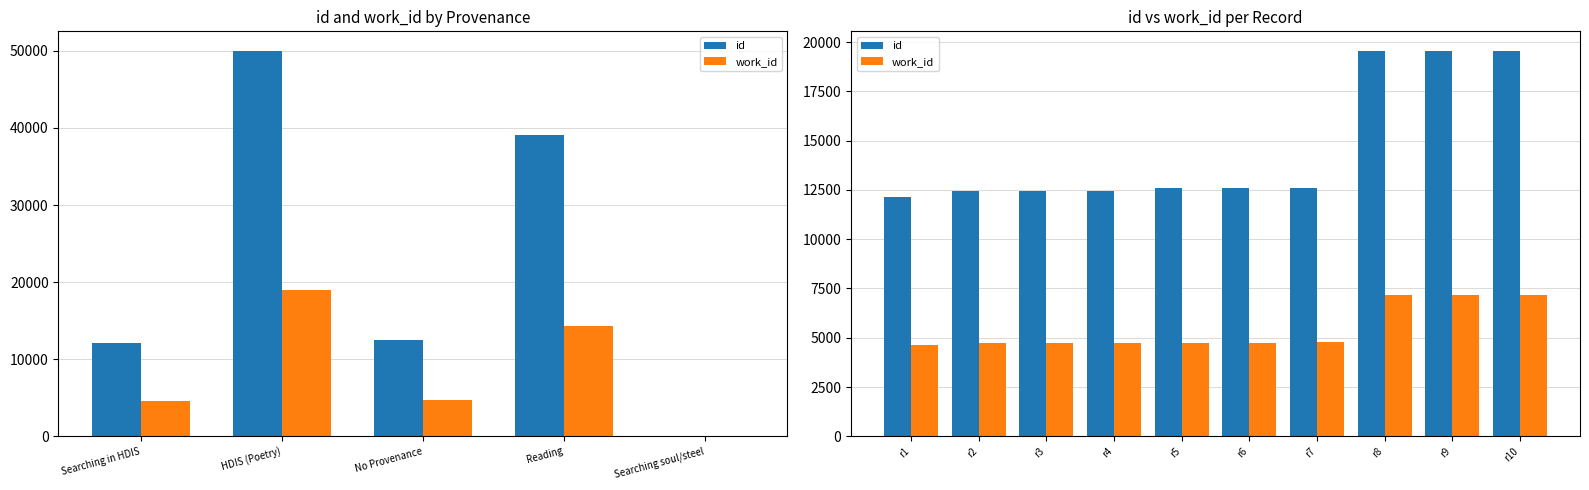

How many groups of bars are there?

10